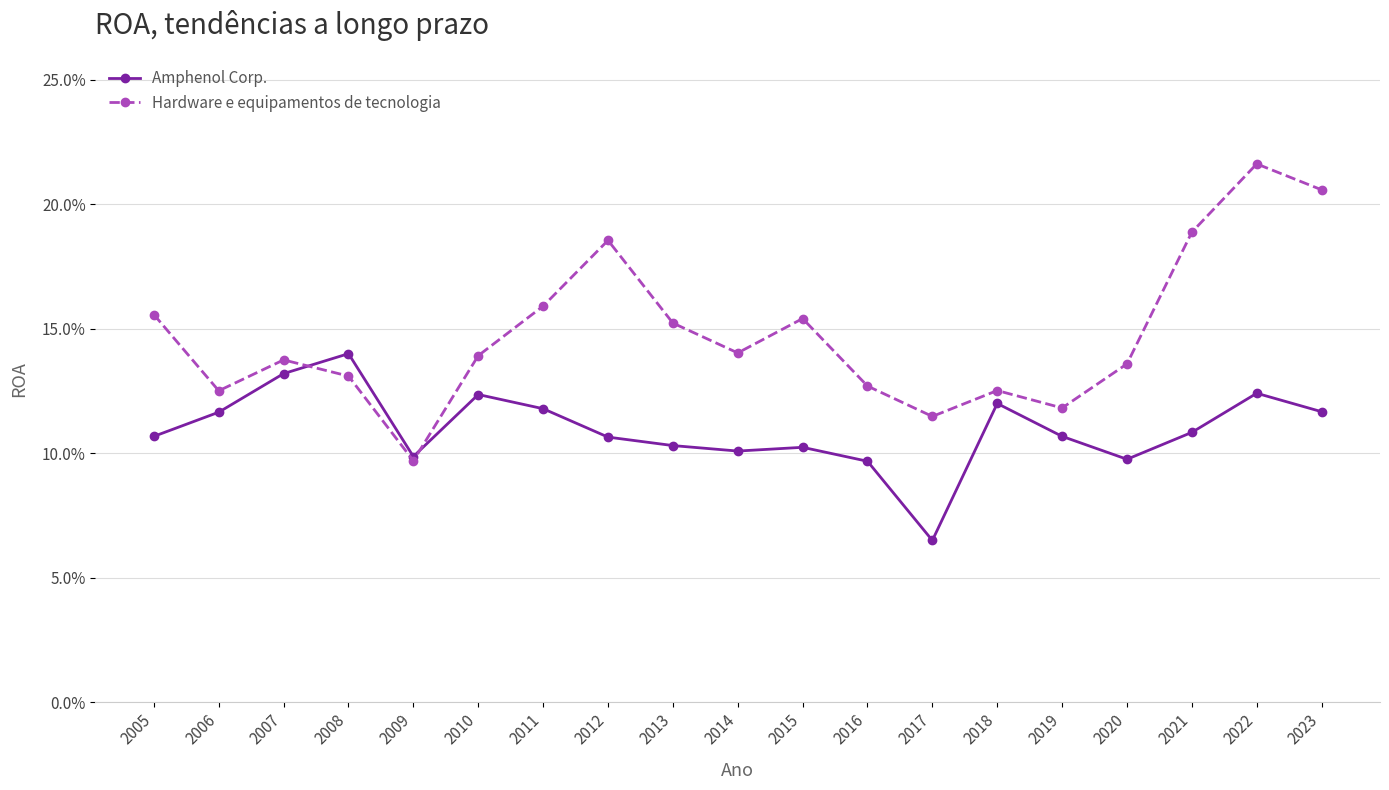

True or false: Amphenol Corp. and Hardware e equipamentos de tecnologia cross at least once.

True